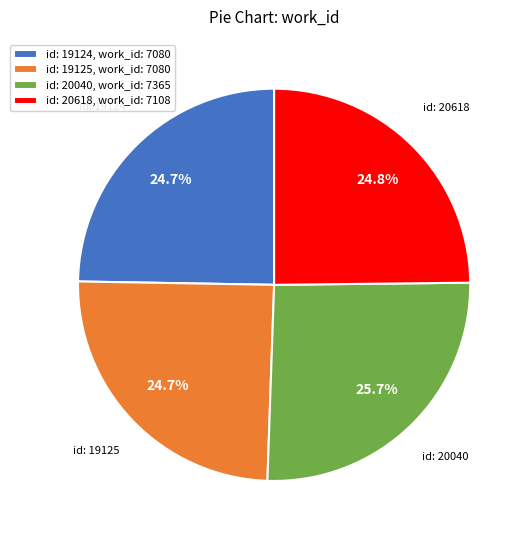

Is there any slice that represents more than half of the pie?

No